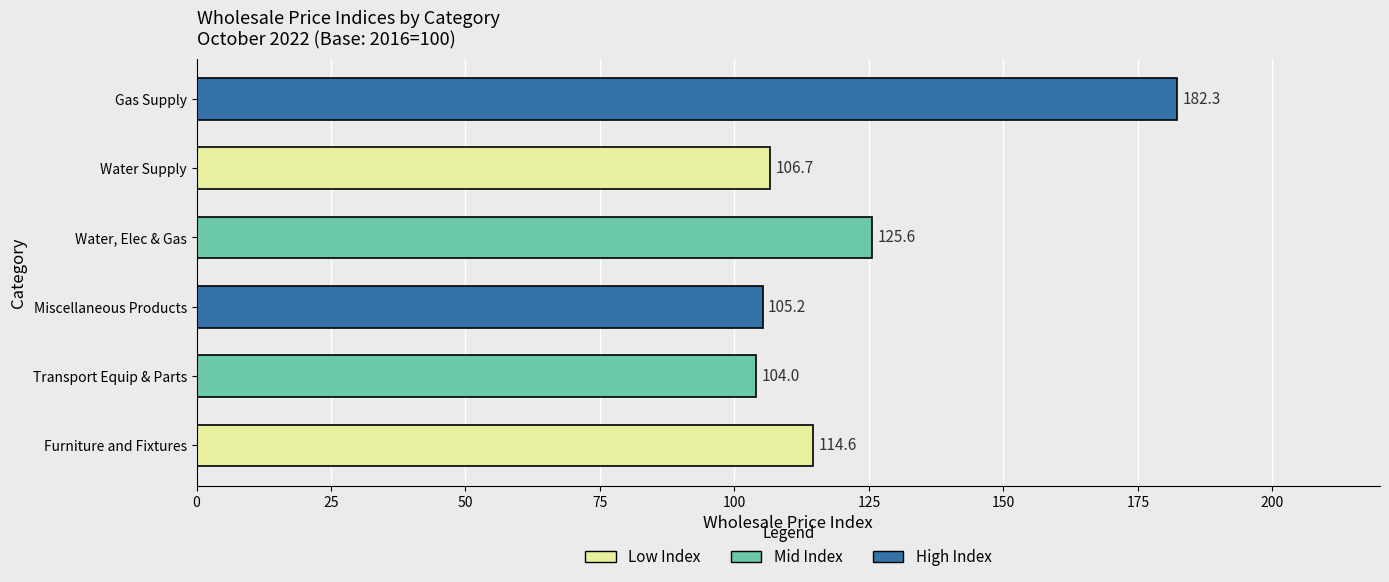

What is the maximum value shown in the chart?

182.3